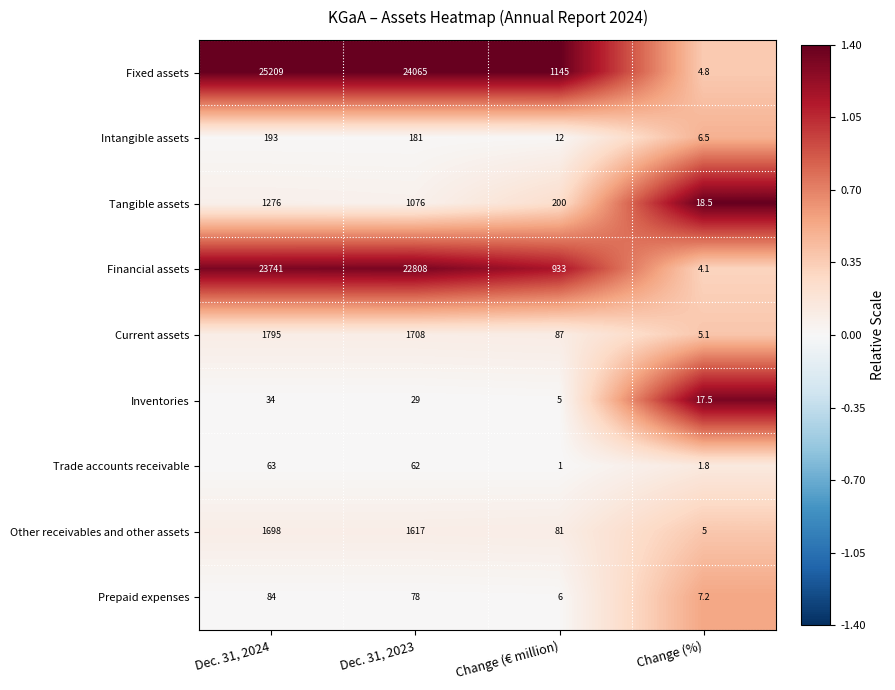

At Change (€ million), list the series in order from largest to smallest.

Fixed assets, Financial assets, Tangible assets, Current assets, Other receivables and other assets, Intangible assets, Prepaid expenses, Inventories, Trade accounts receivable